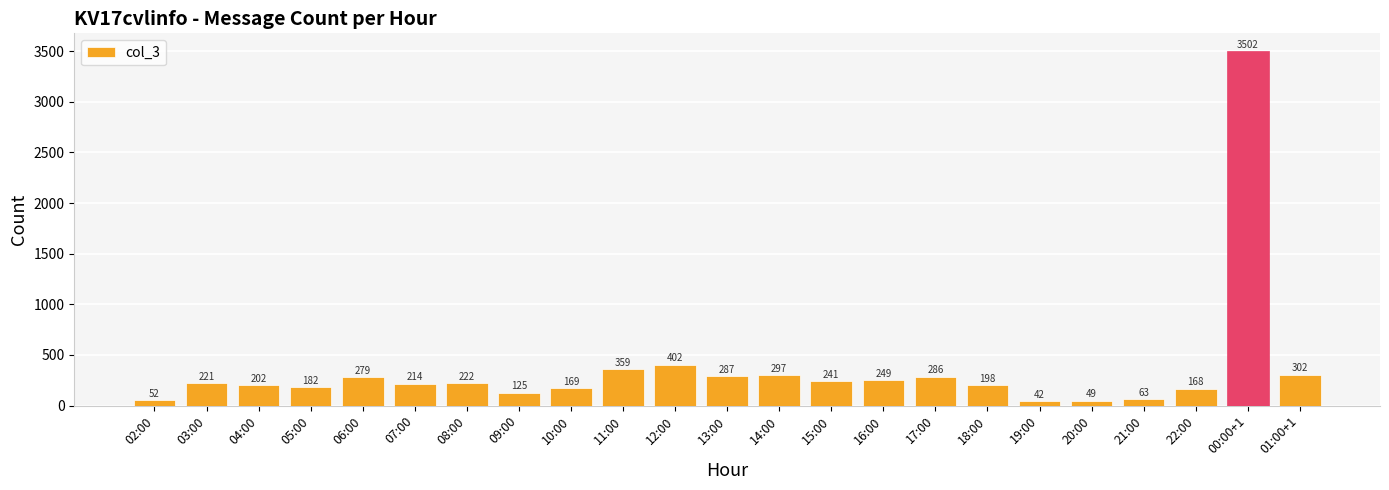

True or false: the data shows 168 at 22:00.

True